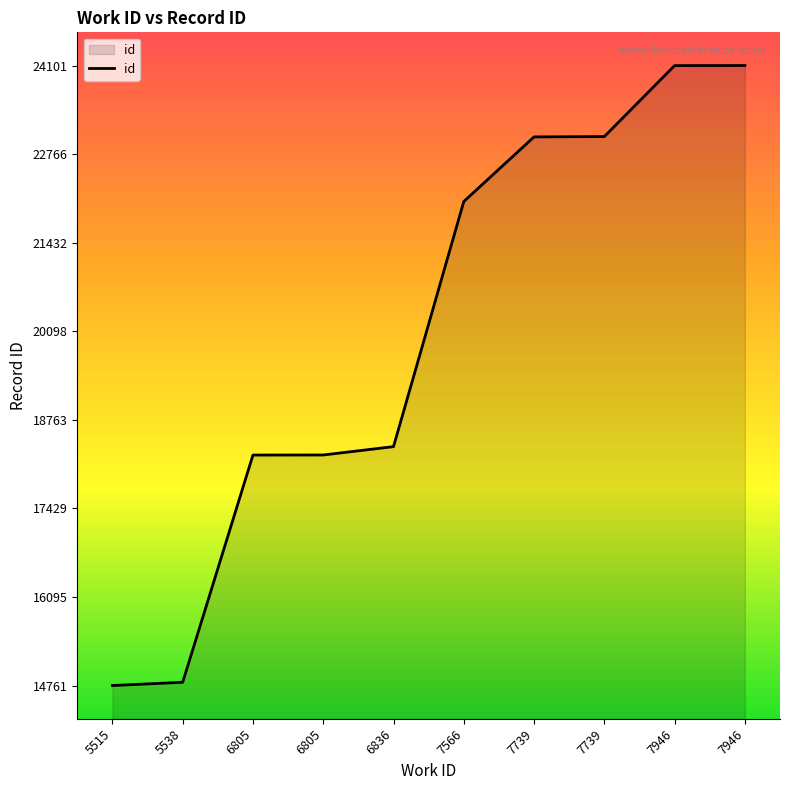

List the labels in order of value, largest first.

7946, 7946, 7739, 7739, 7566, 6836, 6805, 6805, 5538, 5515